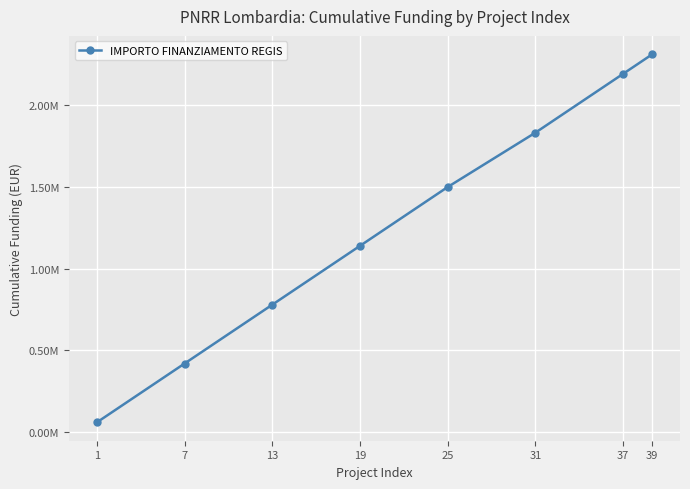

The chart shows a value of 1018155 at 13. True or false?

False